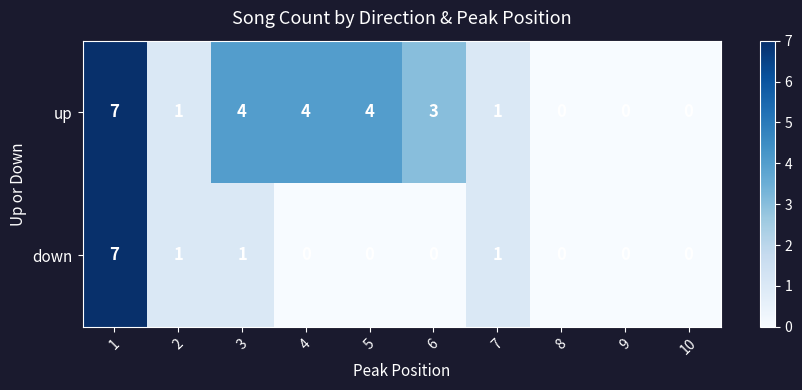

Count the number of categories in the chart.

10